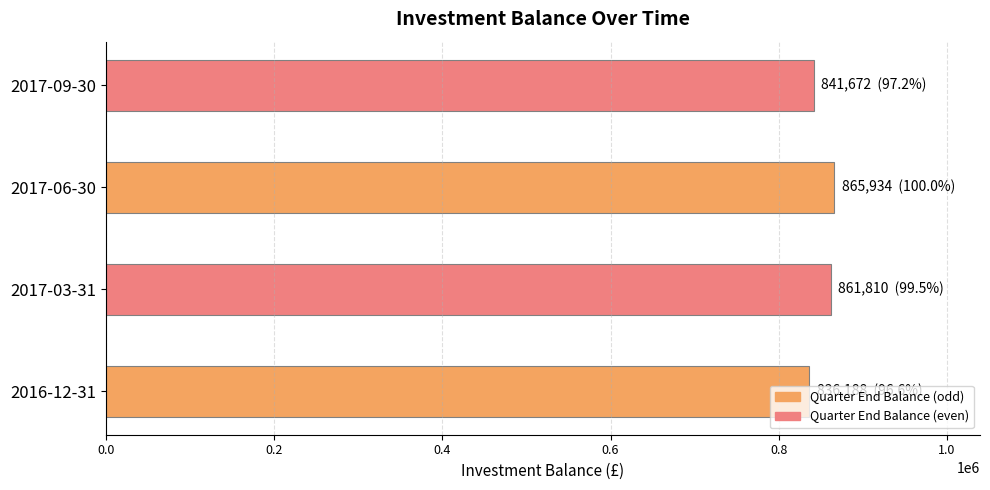

What is the difference between the maximum and minimum values?

29746